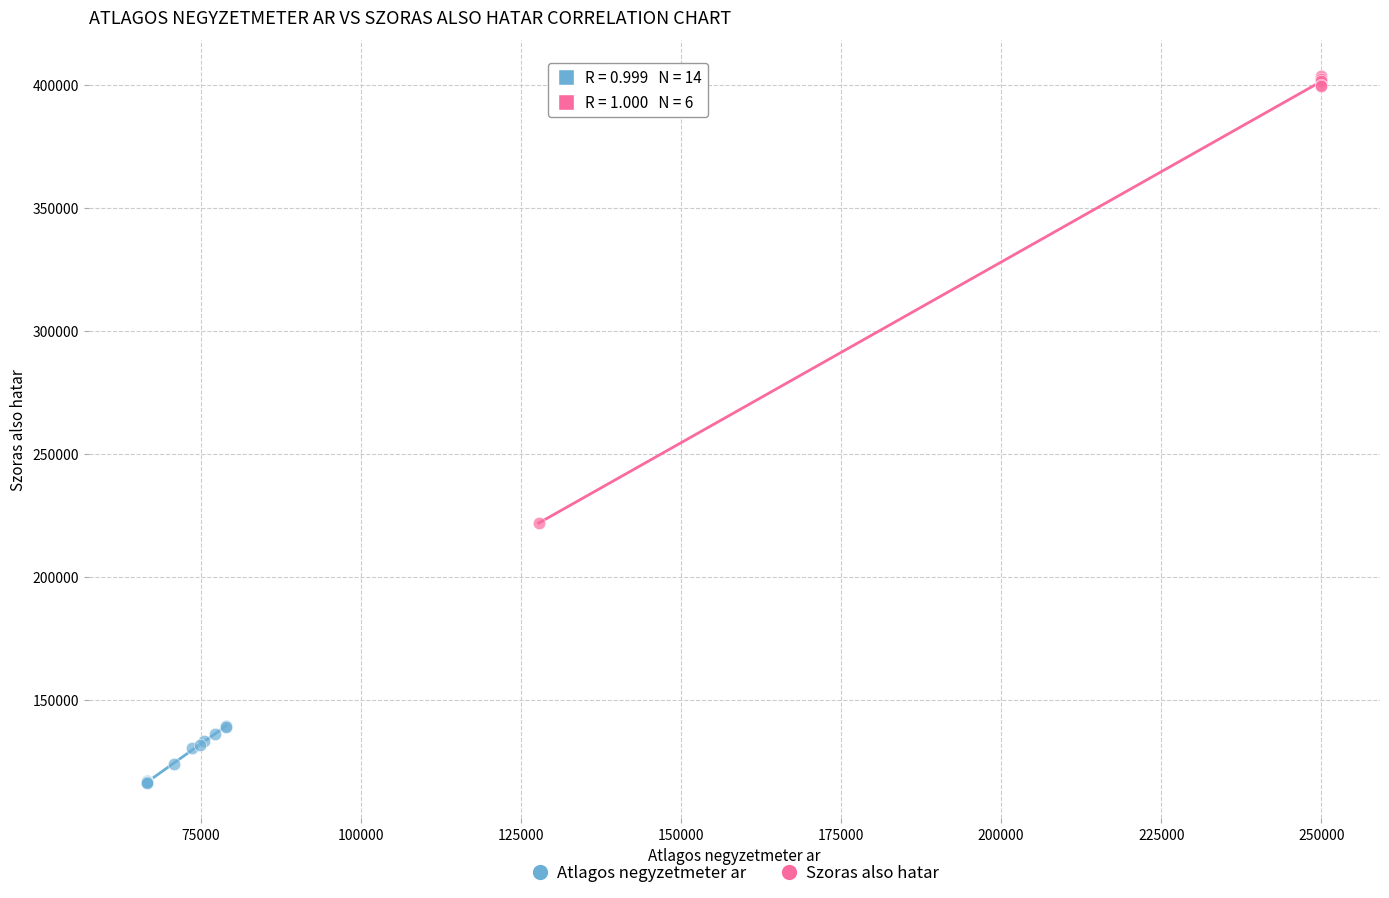

Which series reaches the minimum Y coordinate?

Atlagos negyzetmeter ar